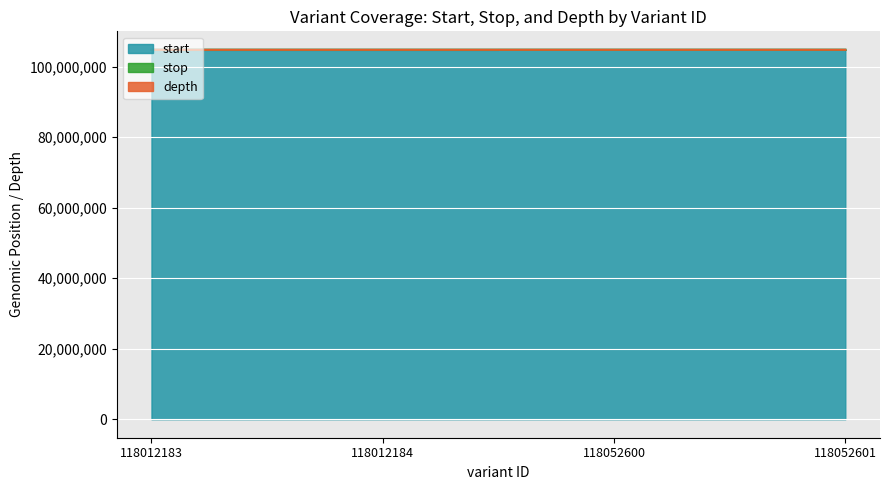

True or false: depth and start intersect in this chart.

False